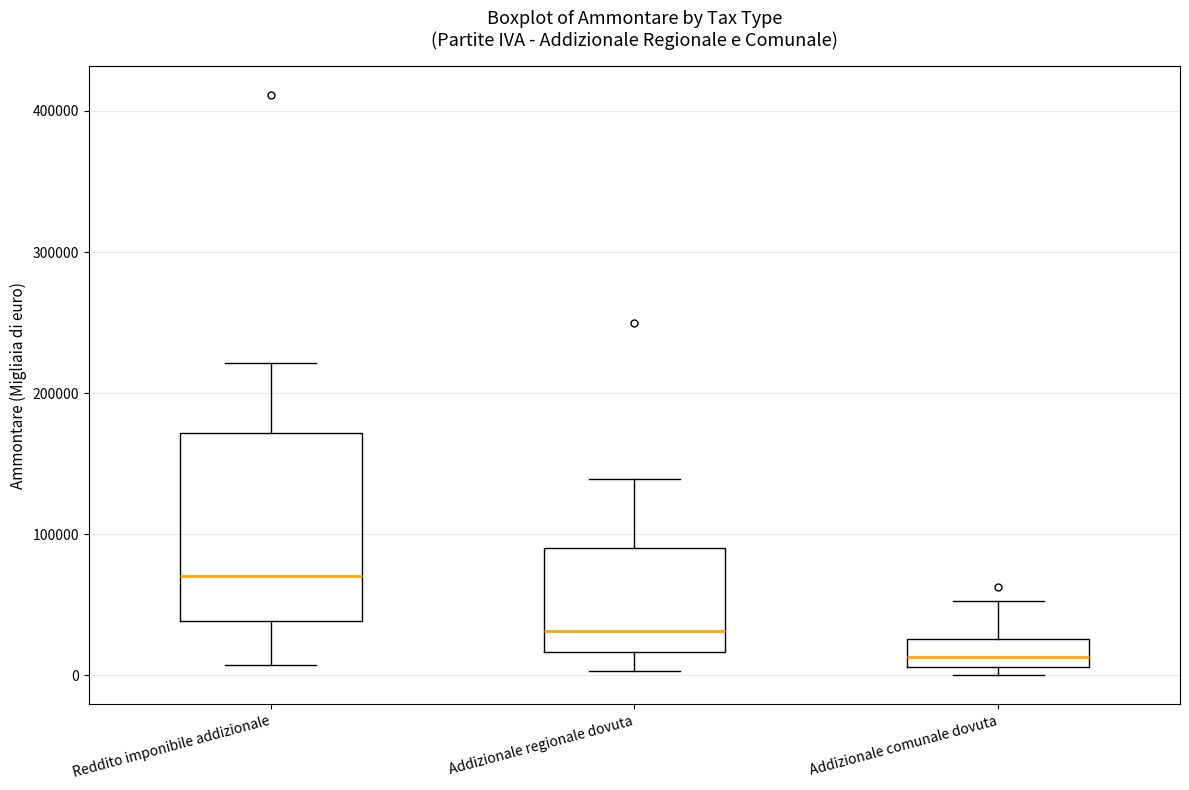

Reading left to right, transcribe this box plot: for each box, give where its median line is, the range the box spans, and where its two whiskers end, as read against the y-axis. The values are not printed on the chart, so give them approximately, as read against the axis.

Reddito imponibile addizionale: median 70000, box 40000 to 170000, whiskers 10000 to 220000
Addizionale regionale dovuta: median 30000, box 20000 to 90000, whiskers 0 to 140000
Addizionale comunale dovuta: median 10000 (inside the box), box 10000 to 30000, whiskers 0 to 50000